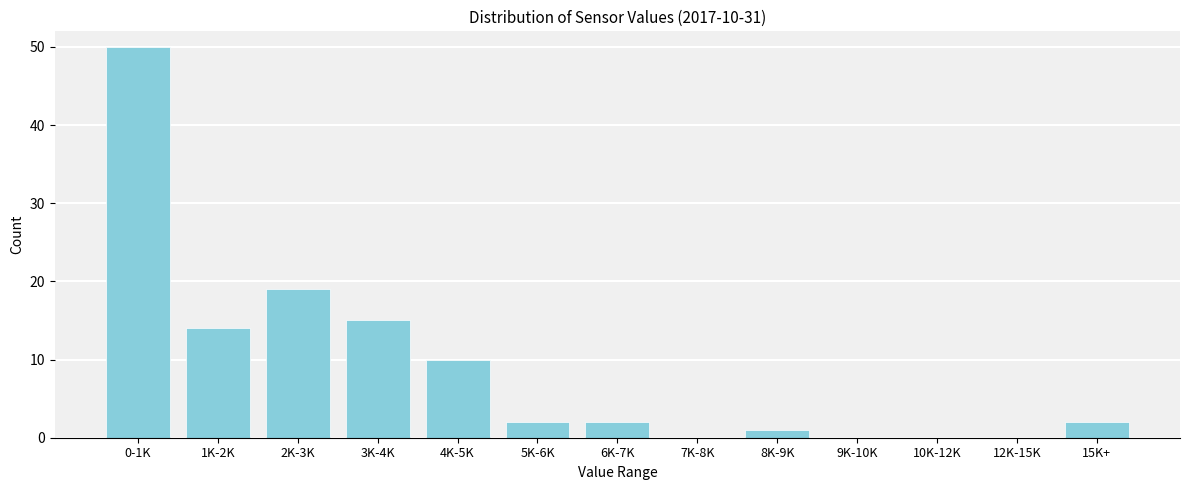

Reading left to right, list all the values displayed in this chart.

0-1K=50	1K-2K=14	2K-3K=19	3K-4K=15	4K-5K=10	5K-6K=2	6K-7K=2	7K-8K=0	8K-9K=1	9K-10K=0	10K-12K=0	12K-15K=0	15K+=2